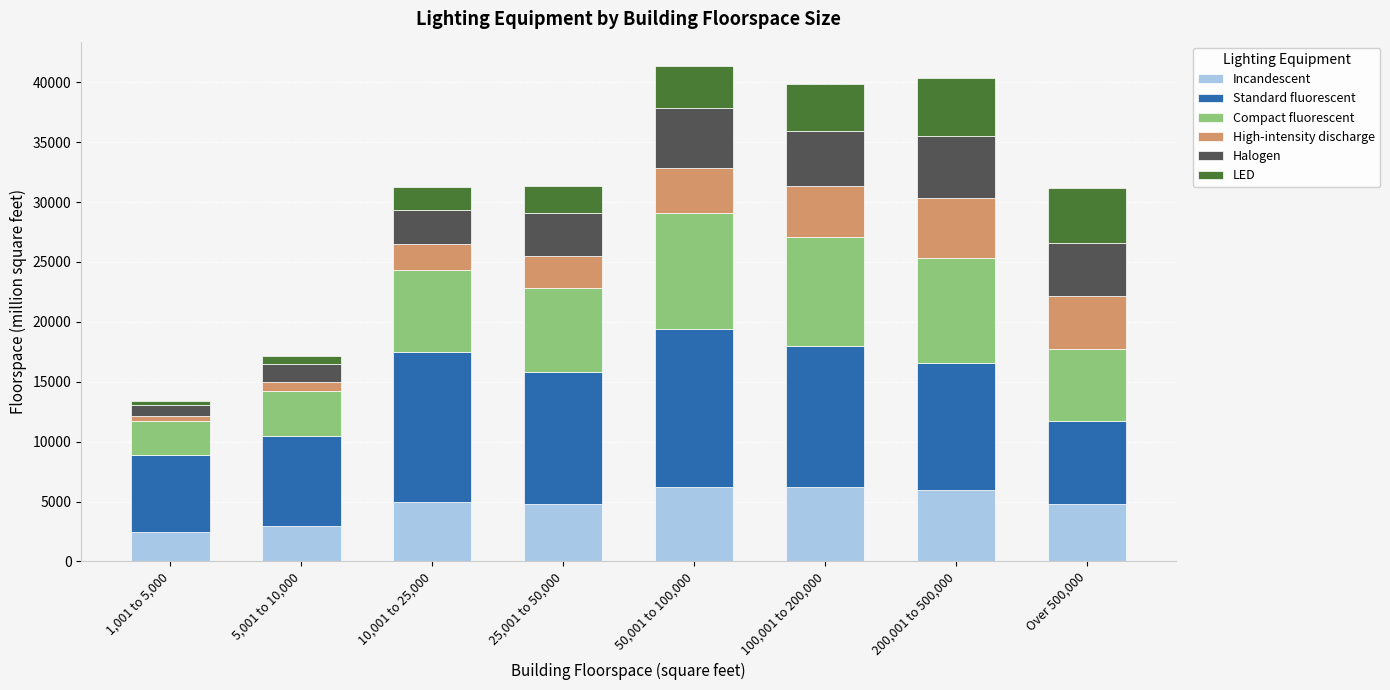

What is the minimum value for Incandescent?

2453